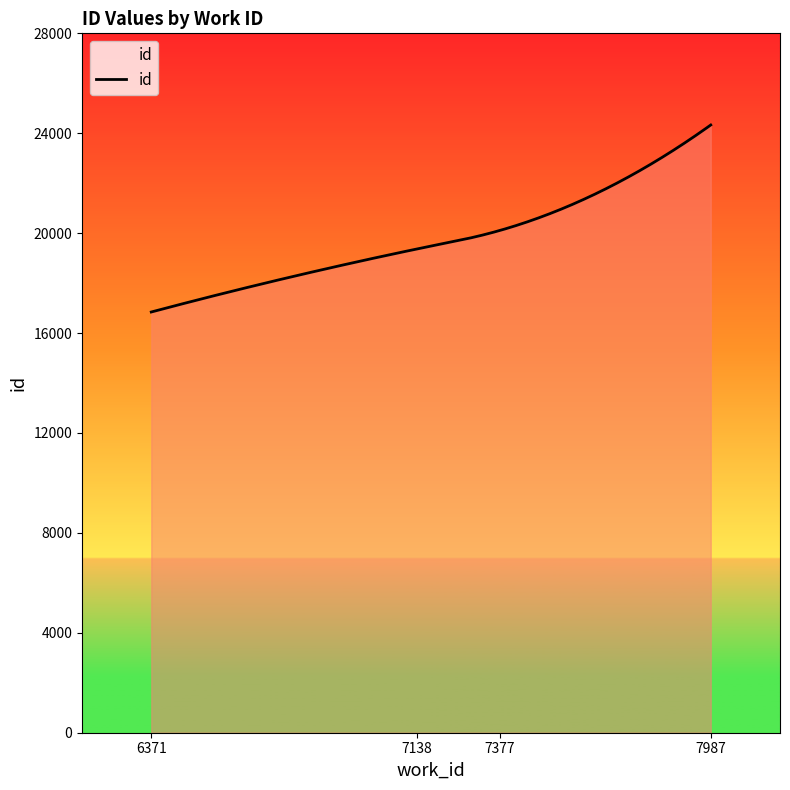

What is the greatest value displayed?

24330.5